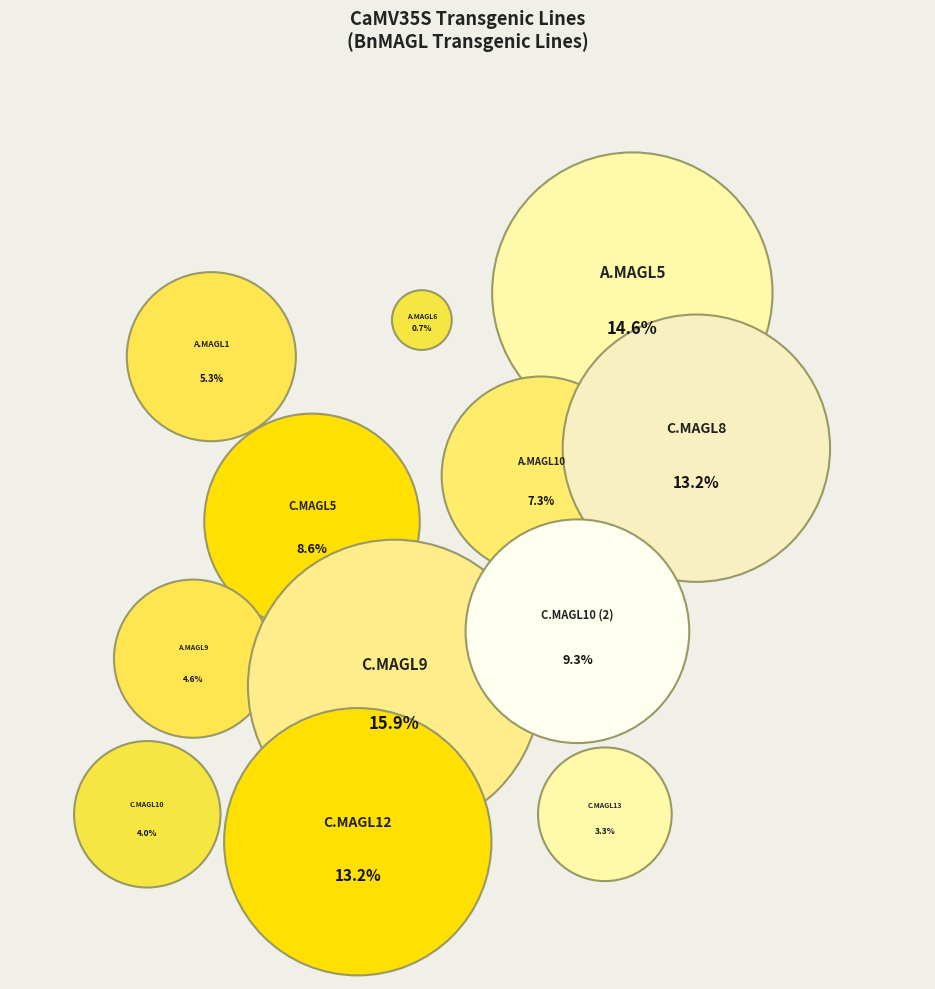

Does BnaC.MAGL13.a account for over 50% of the chart?

No